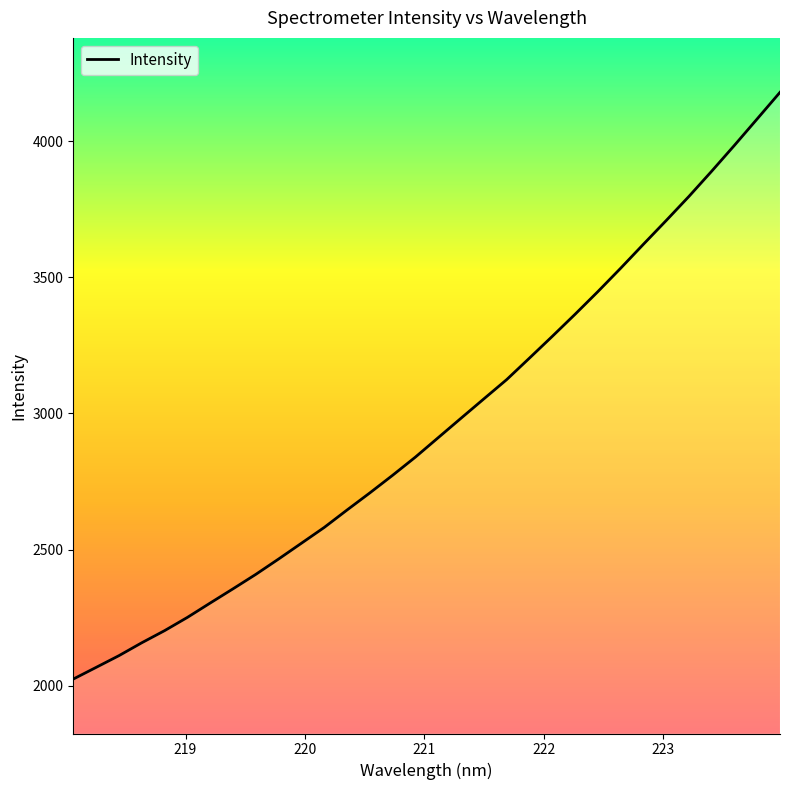

What is the greatest value displayed?

4180.0